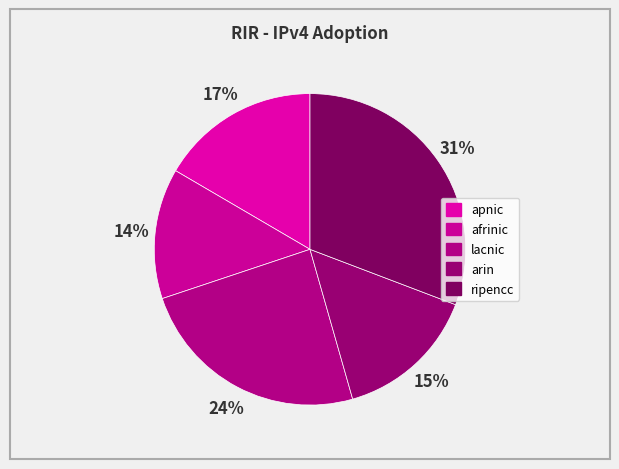

To the nearest percent, what is the difference between the largest and smallest slice percentages?

17%